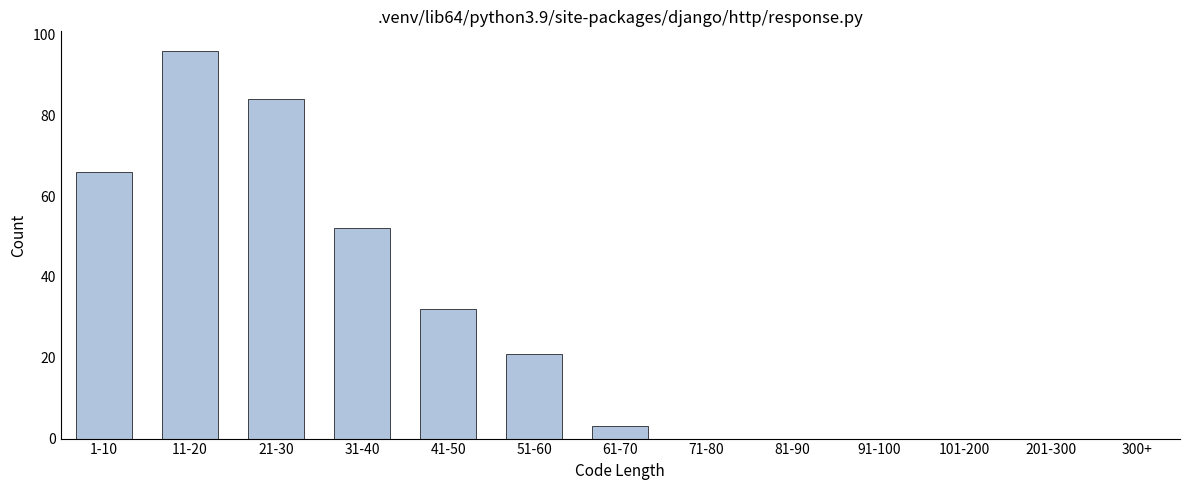

At which label is the value closest to 48?

31-40